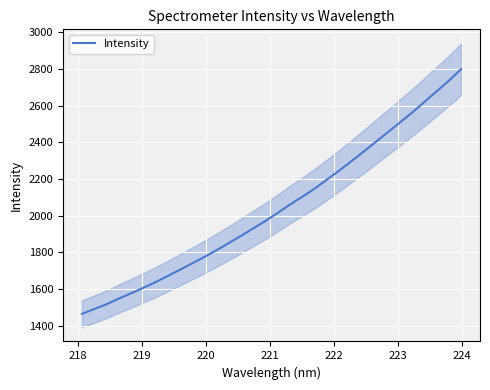

What is the difference between the maximum and second lowest values?

1308.7